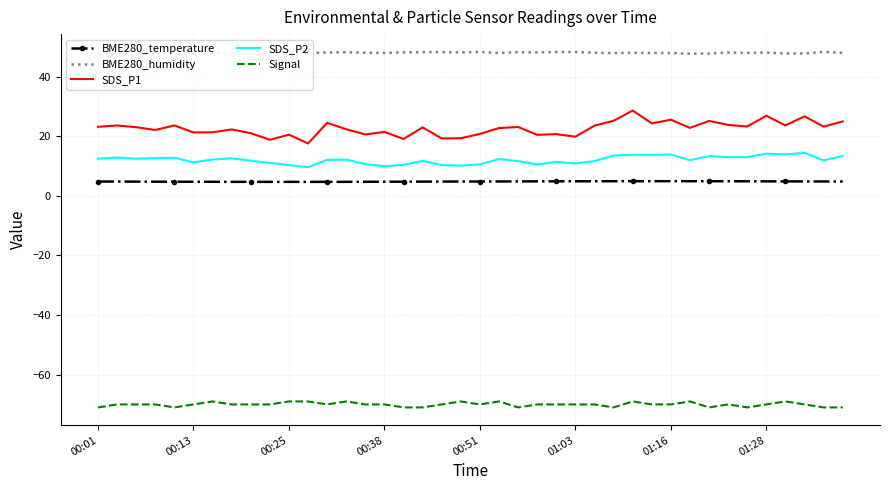

What is the highest value of the SDS_P2 series?

14.4